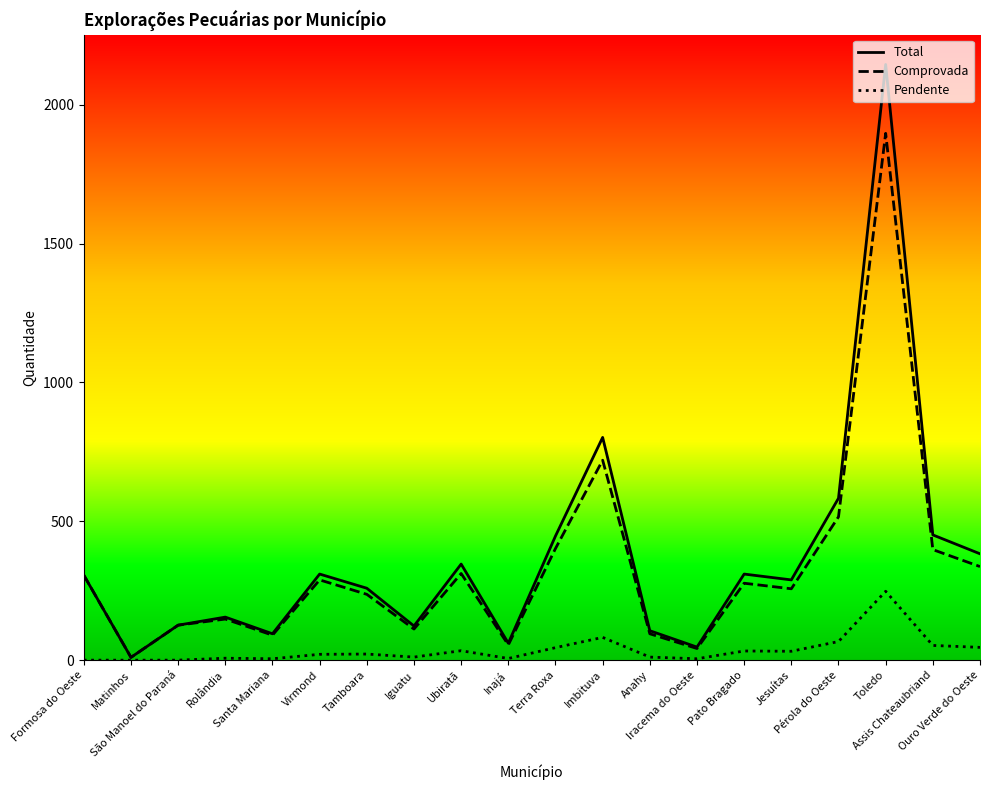

What is the difference between the Pendente values at Tamboara and Formosa do Oeste?

22